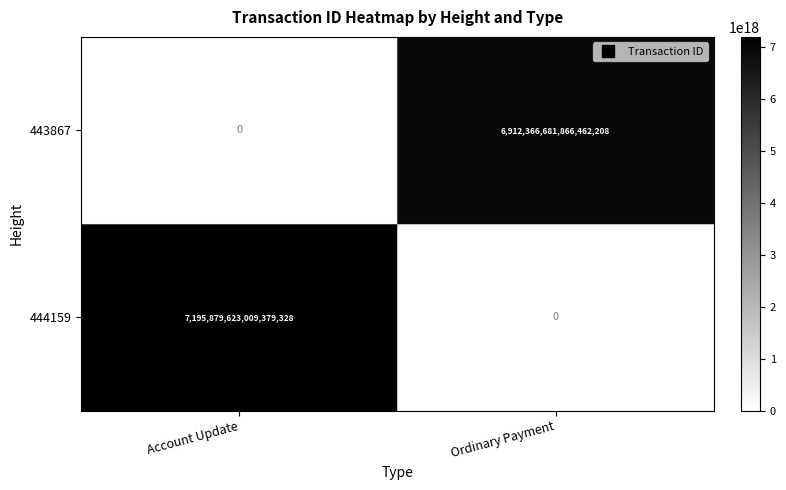

Which series changed the most between Account Update and Ordinary Payment?

444159